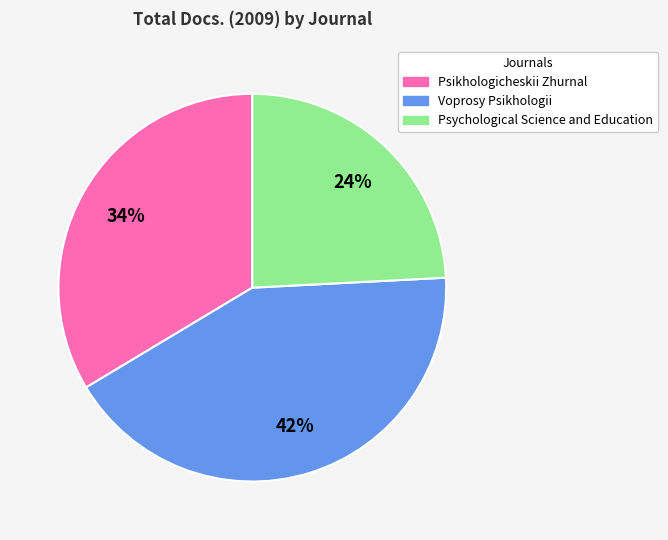

What is the smallest slice in the pie chart?

Psychological Science and Education